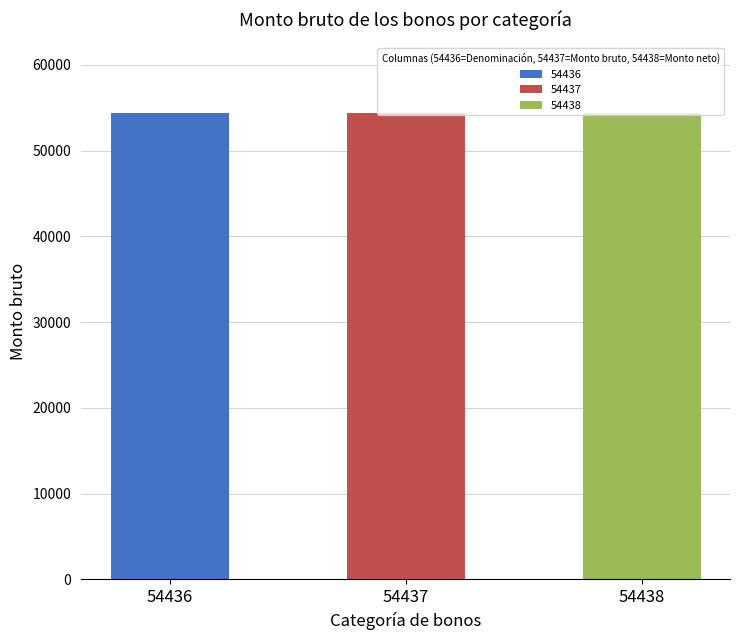

What is the difference between the second highest and minimum values?

1